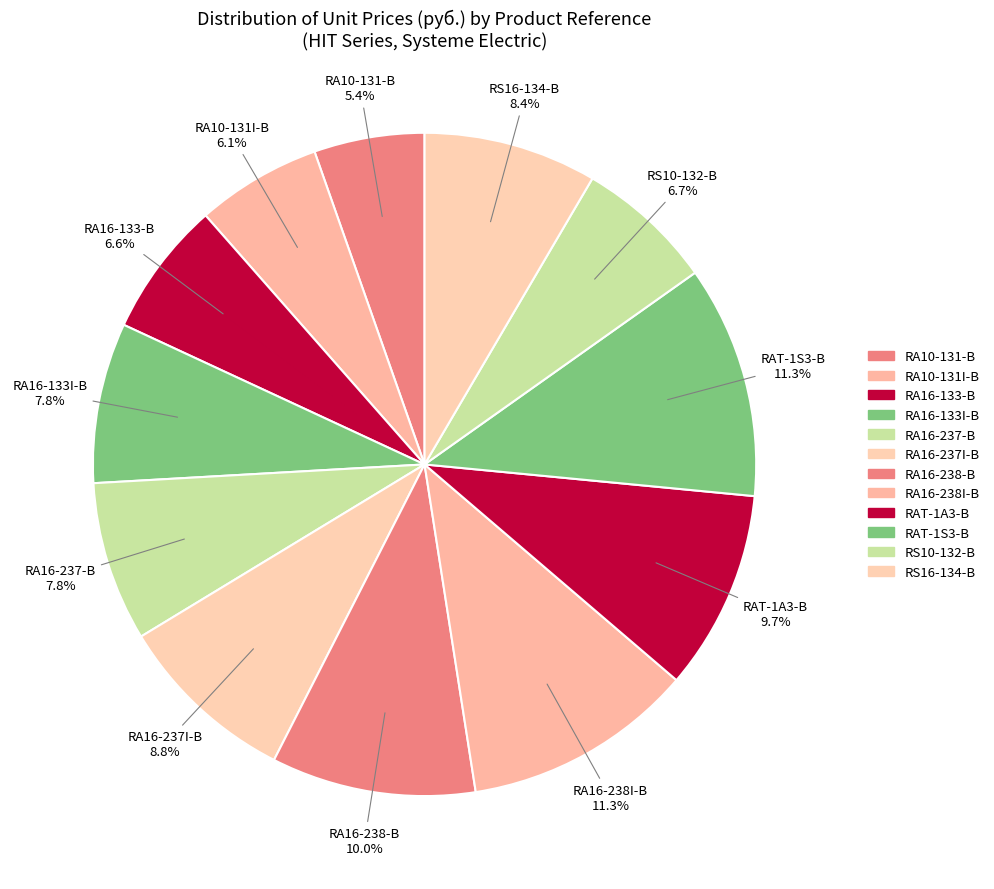

Is it true that RA16-238-B is 1% of the pie?

False